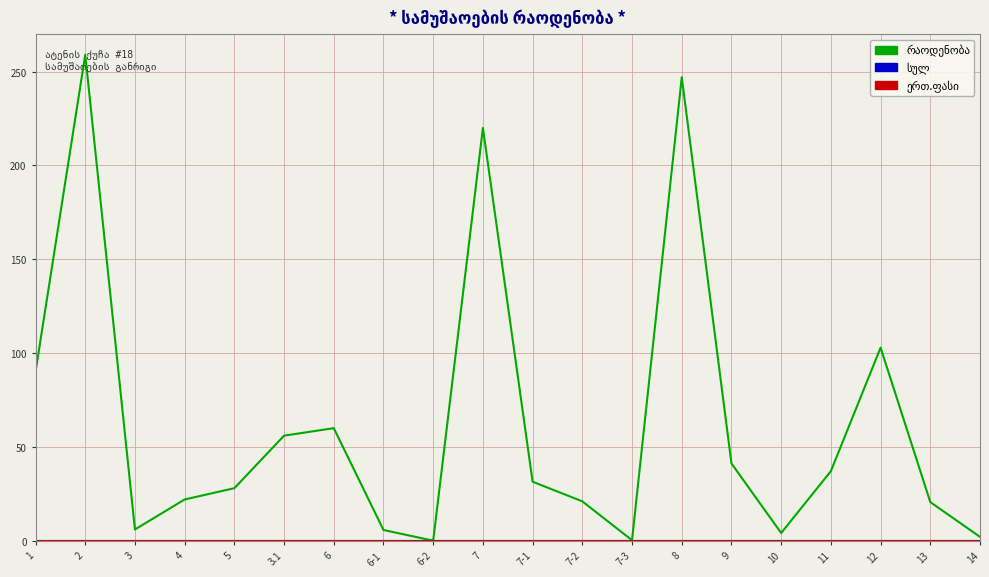

What is the sum of the რაოდენობა values at 12 and 3.1?

158.9